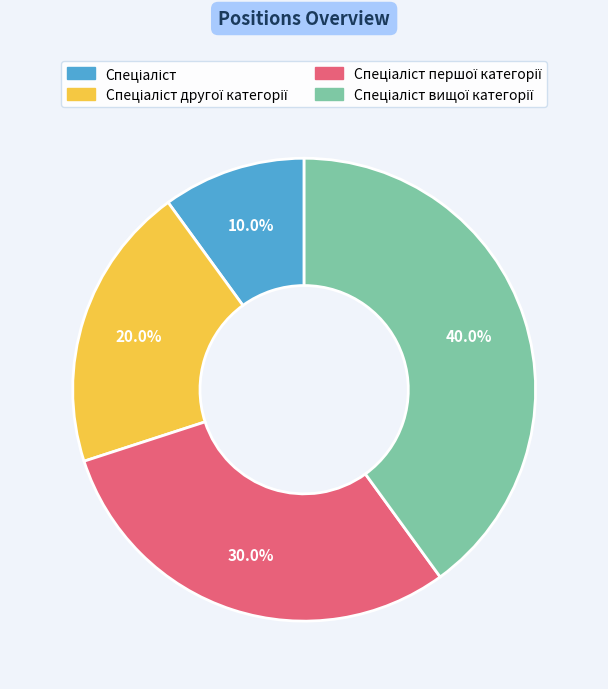

Is there a majority slice in this chart?

No